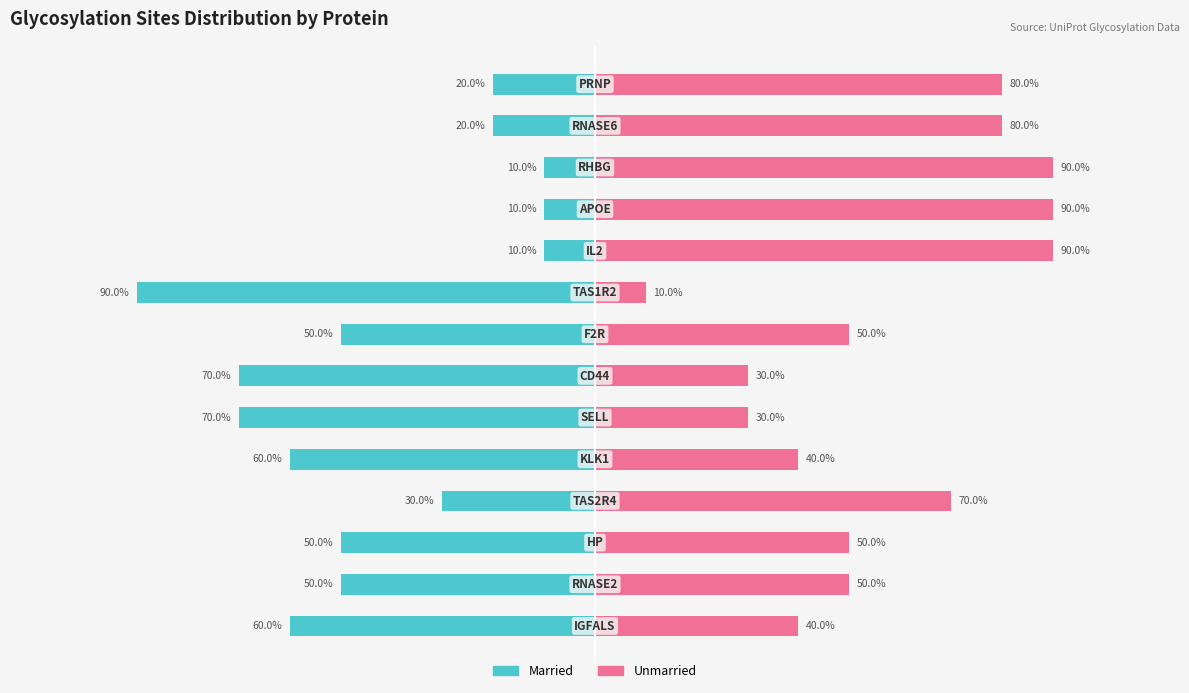

What is the difference between the highest and lowest values at 0?

100